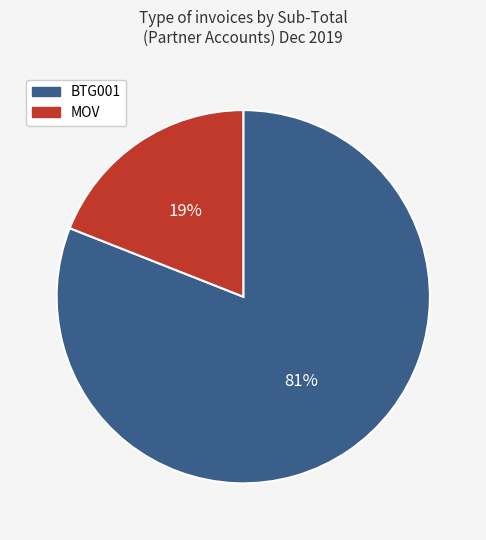

To the nearest percent, what is the average slice percentage?

50%